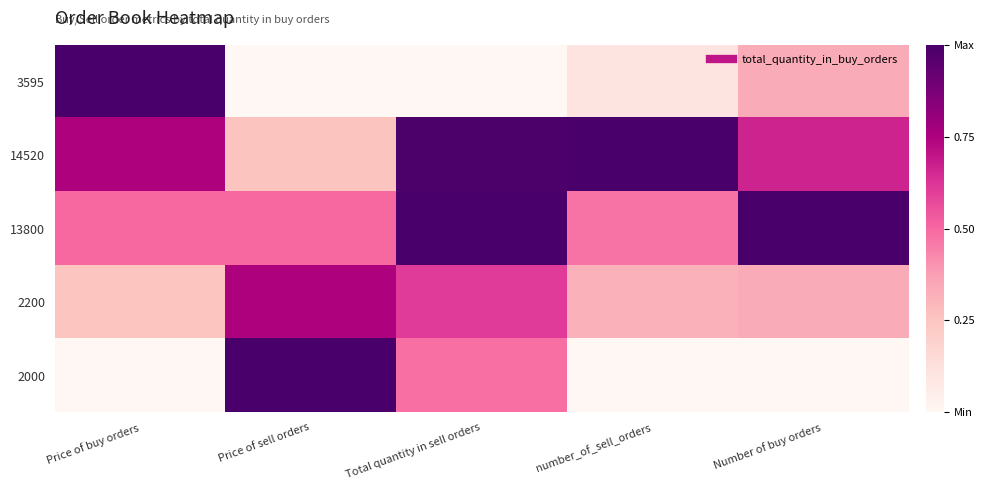

How many categories are shown in the chart?

5